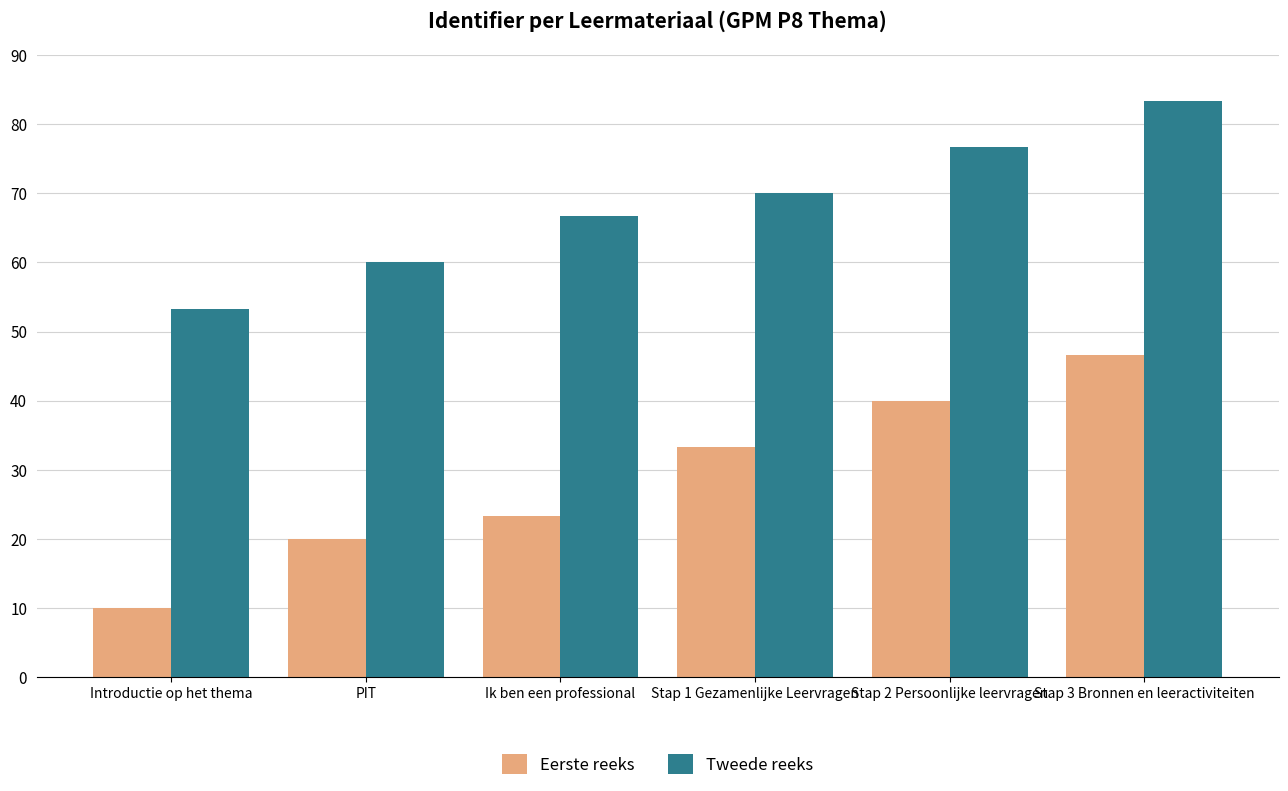

How many data points in Tweede reeks are less than 70?

3